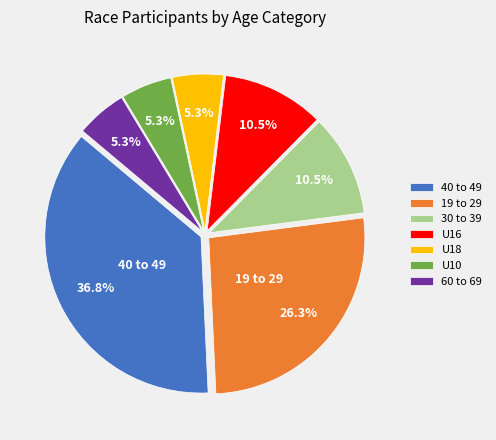

Combined, what portion of the pie is 30 to 39 and 19 to 29?

36.8%